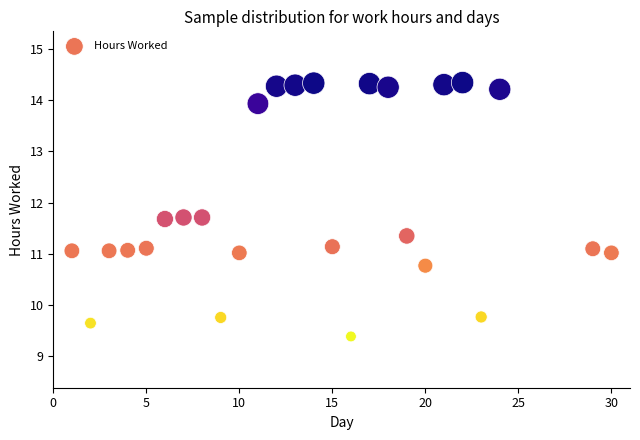

What is the range of X values (max minus min)?

29.0